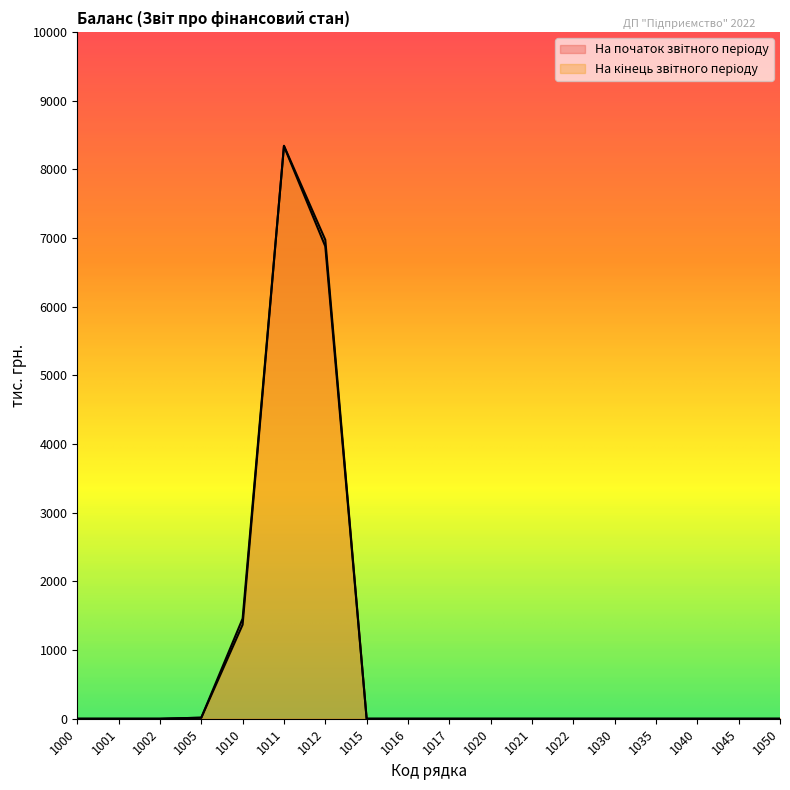

How many intersections are there between На кінець звітного періоду and На початок звітного періоду?

1